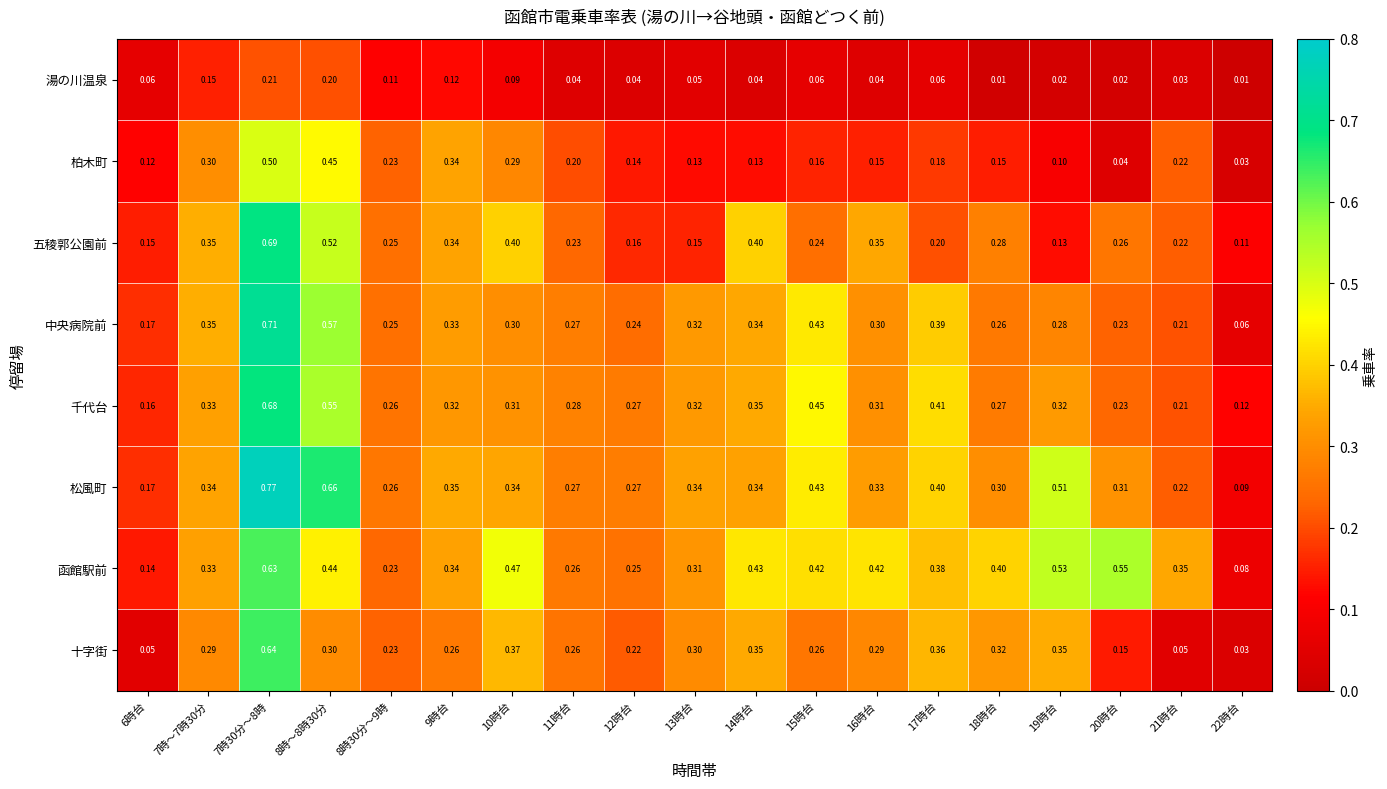

Is the value of 湯の川温泉 at 8時～8時30分 greater than the value of 千代台 at 7時30分～8時?

No